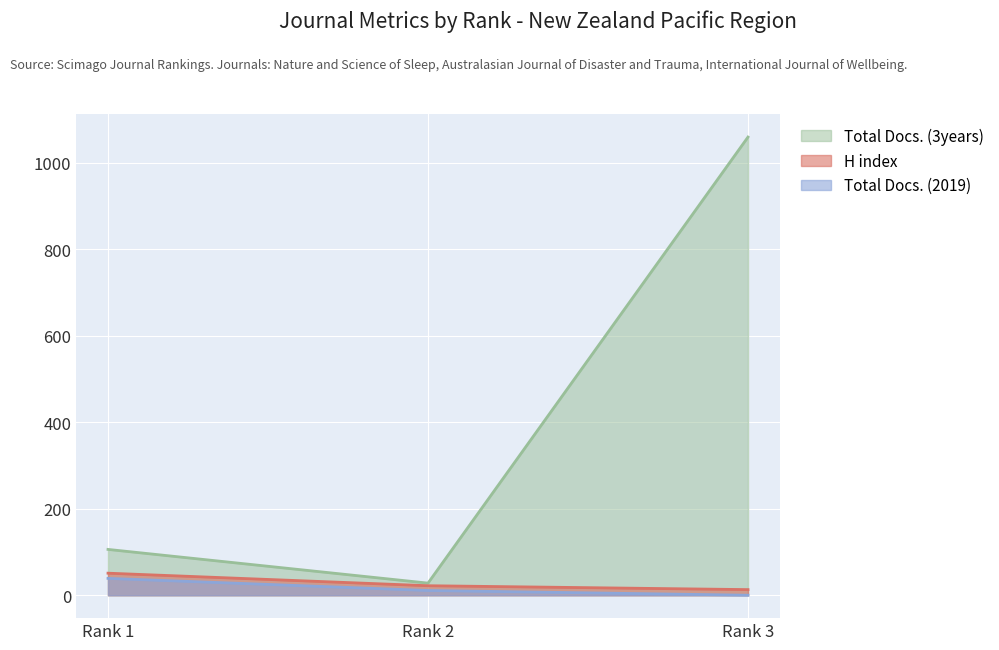

Between Rank 1 and Rank 2, which series saw the biggest shift?

Total Docs. (3years)